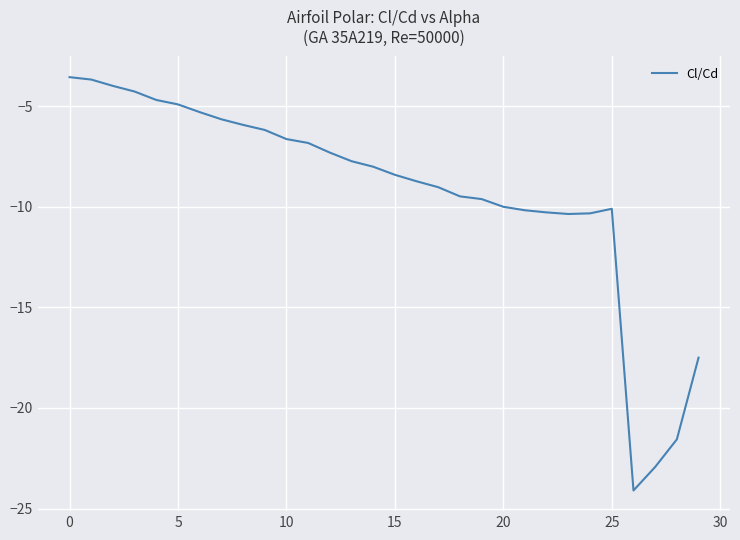

What is the difference between the maximum and minimum values?

20.5